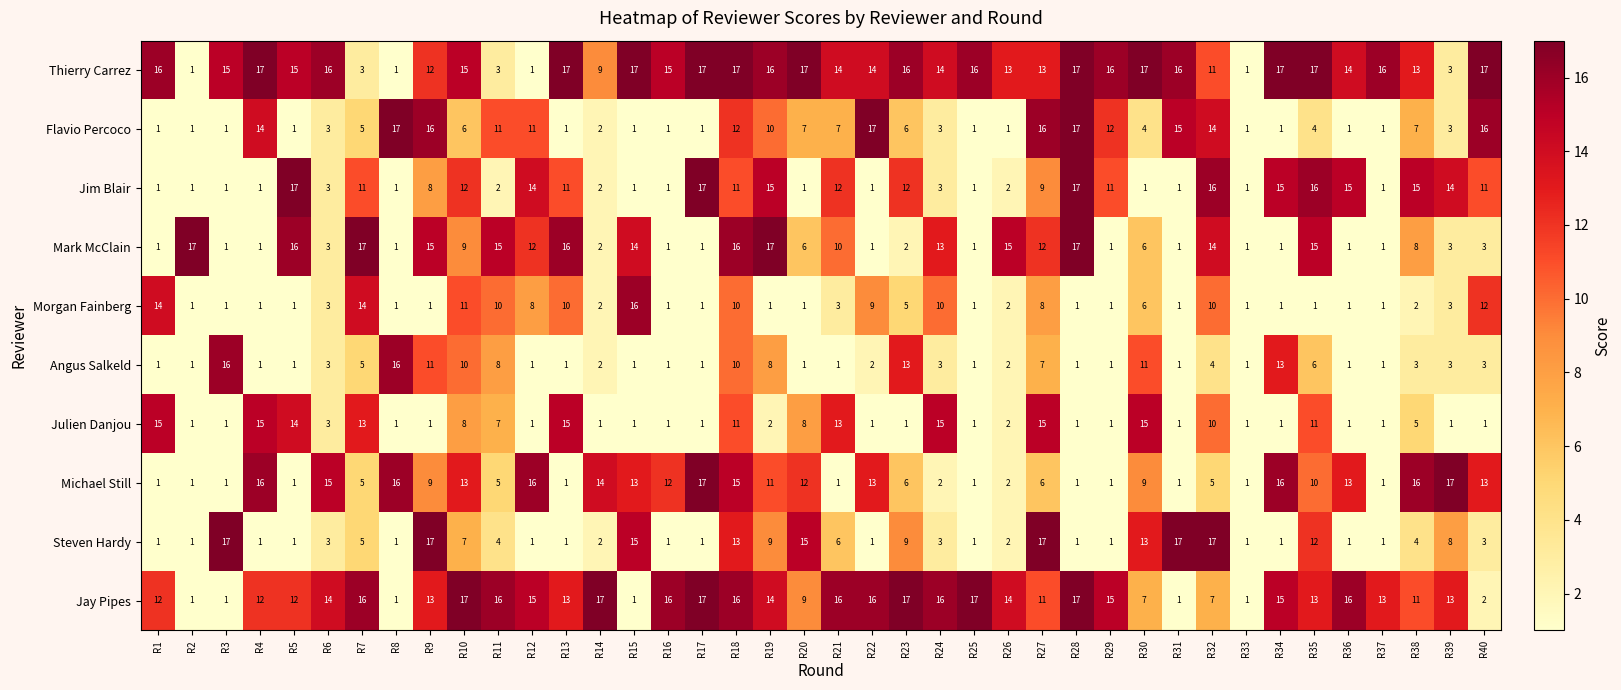

At which label does Steven Hardy first exceed 3?

R3